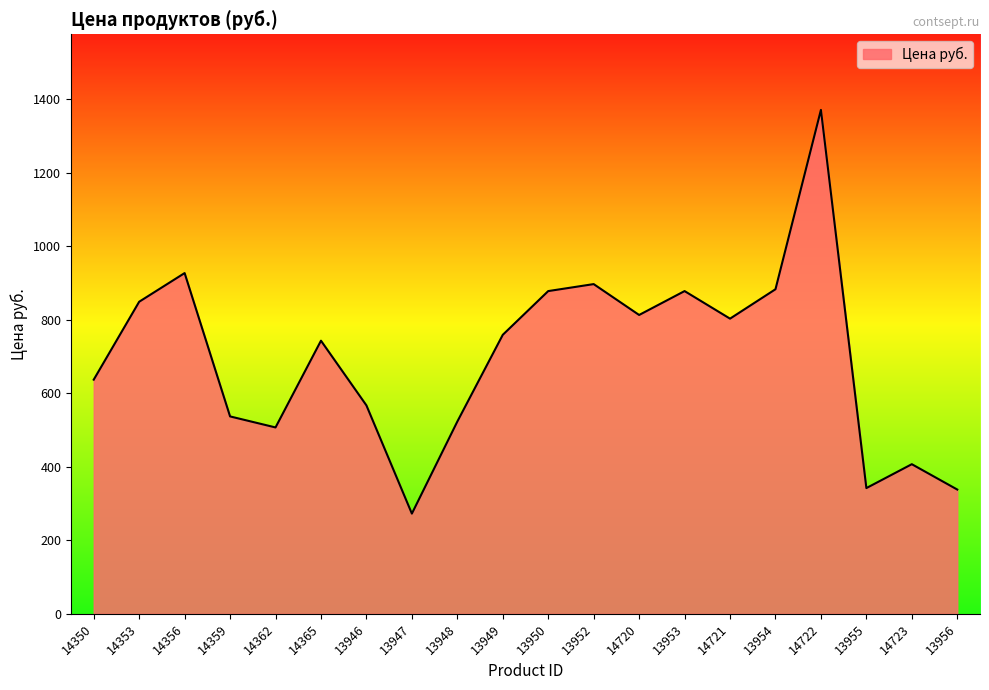

Count the number of categories in the chart.

20